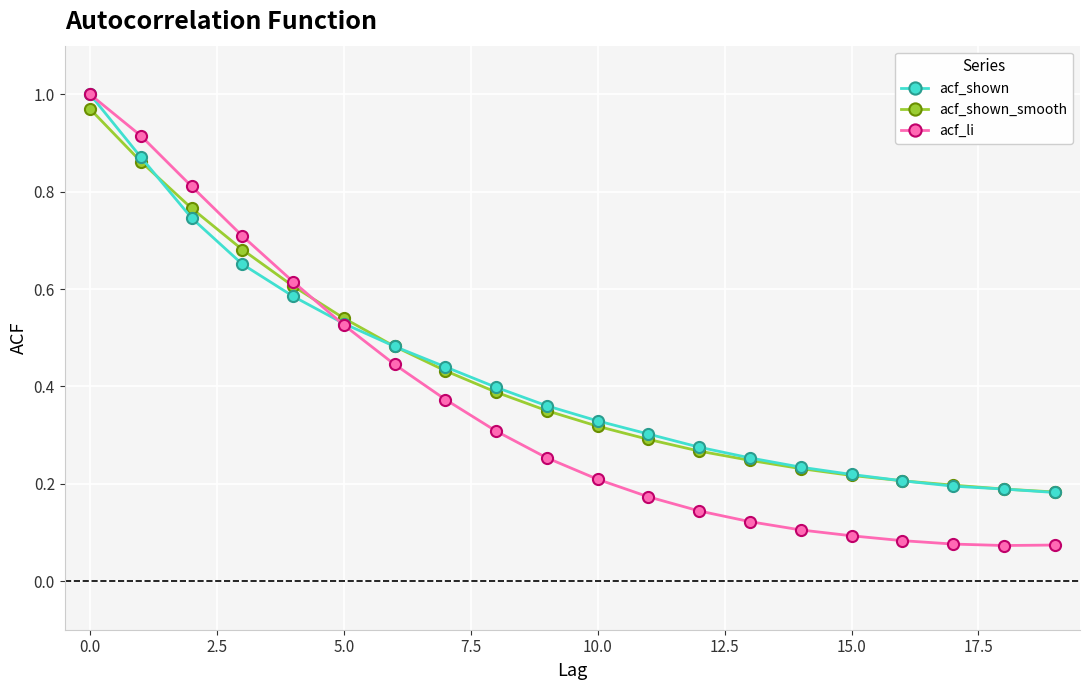

Which series has the largest range (max minus min)?

acf_li